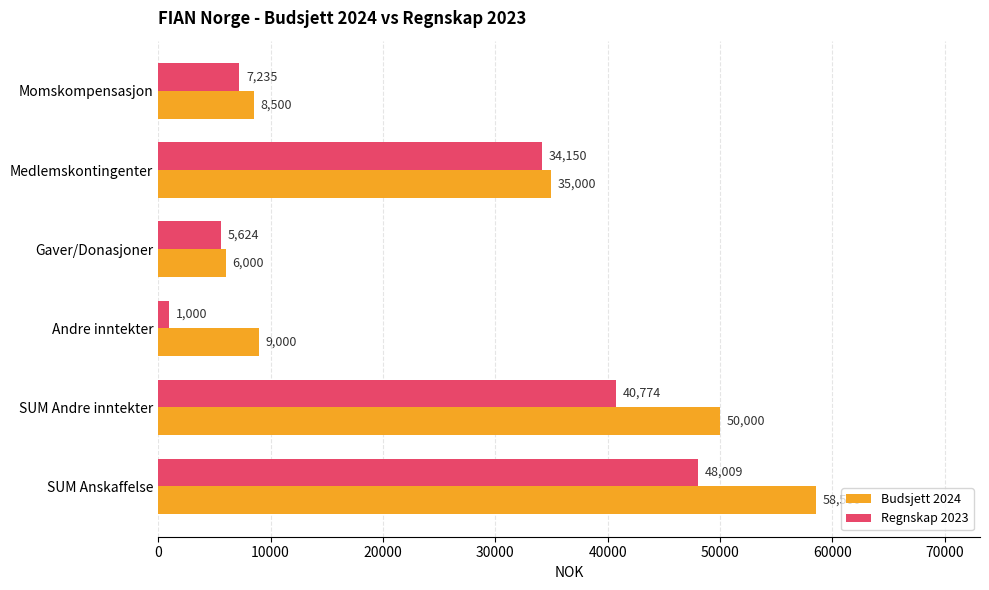

How many data points in Budsjett 2024 are less than 35000?

3